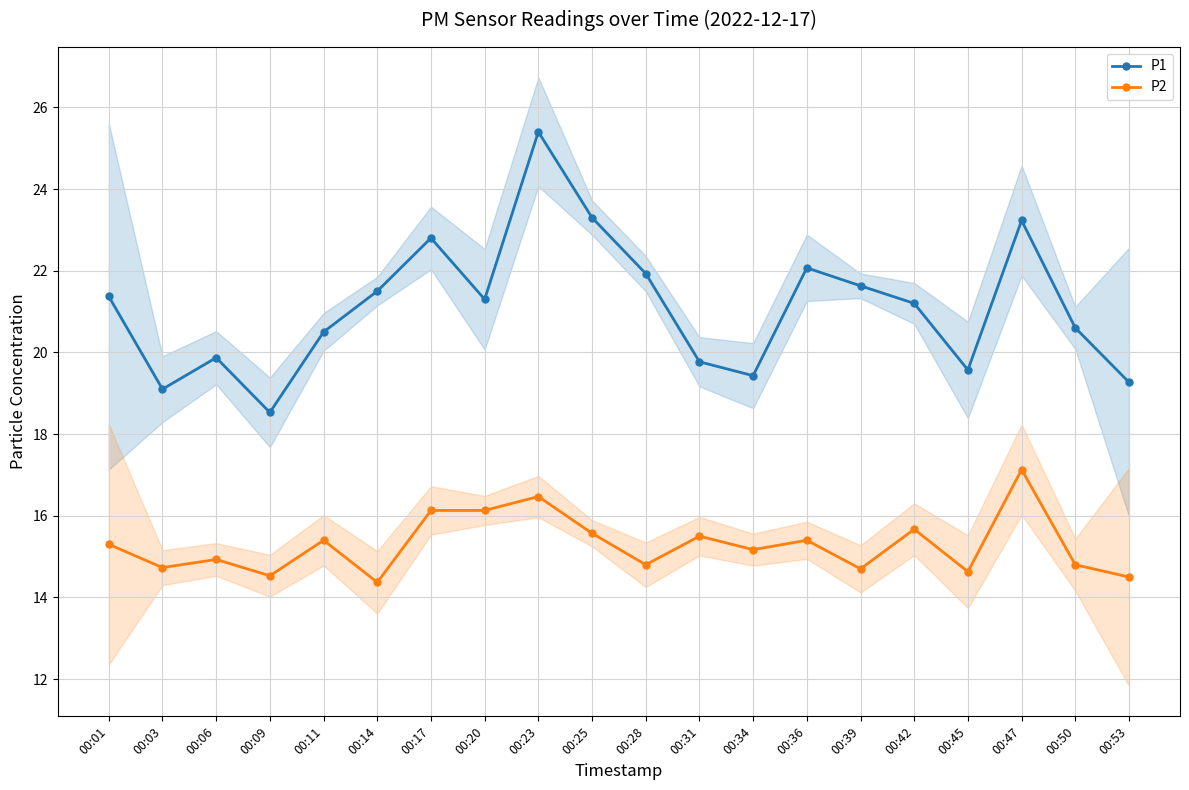

At which category is the sum across all series the highest?

00:23